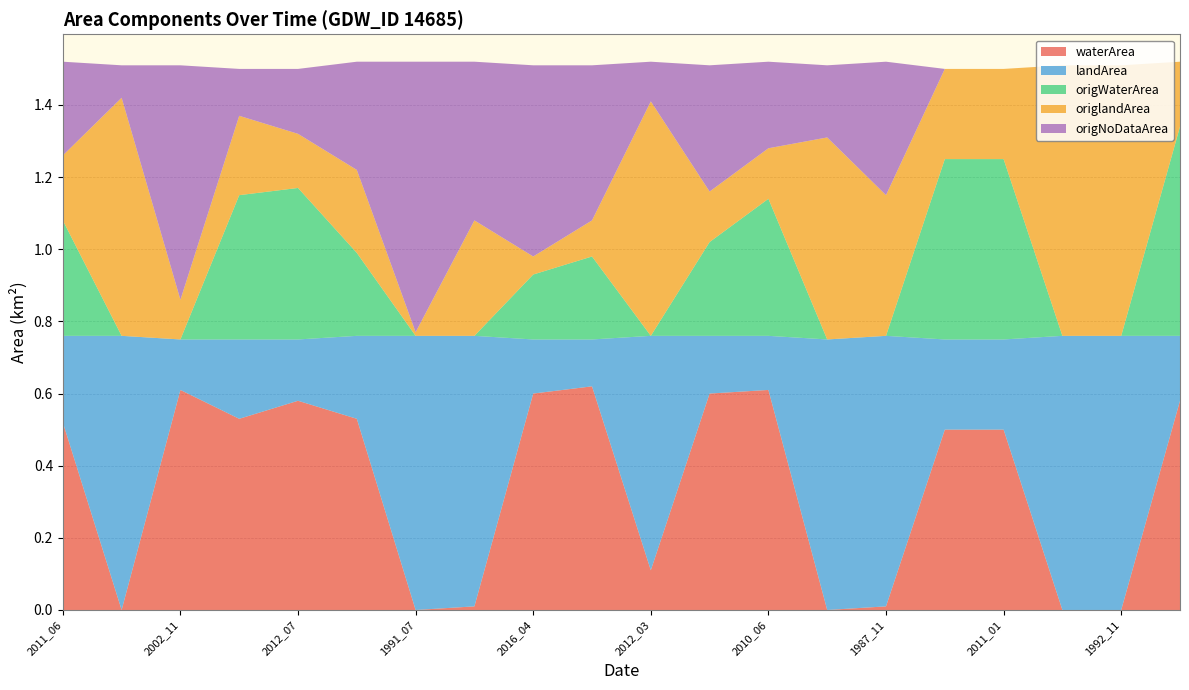

Reading right to left, transcribe all the data shown in this chart.

waterArea: 0.6	0.0	0.0	0.5	0.5	0.0	0.0	0.6	0.6	0.1	0.6	0.6	0.0	0.0	0.5	0.6	0.5	0.6	0.0	0.5
landArea: 0.2	0.8	0.8	0.2	0.2	0.8	0.8	0.1	0.2	0.7	0.1	0.1	0.8	0.8	0.2	0.2	0.2	0.1	0.8	0.2
origWaterArea: 0.6	0.0	0.0	0.5	0.5	0.0	0.0	0.4	0.3	0.0	0.2	0.2	0.0	0.0	0.2	0.4	0.4	0.0	0.0	0.3
origlandArea: 0.2	0.8	0.8	0.2	0.2	0.4	0.6	0.1	0.1	0.7	0.1	0.1	0.3	0.0	0.2	0.1	0.2	0.1	0.7	0.2
origNoDataArea: 0.0	0.0	0.0	0.0	0.0	0.4	0.2	0.2	0.3	0.1	0.4	0.5	0.4	0.8	0.3	0.2	0.1	0.7	0.1	0.3